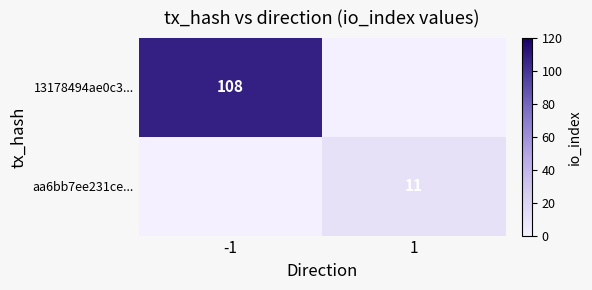

The 13178494ae0c3... series shows 108 at -1. True or false?

True